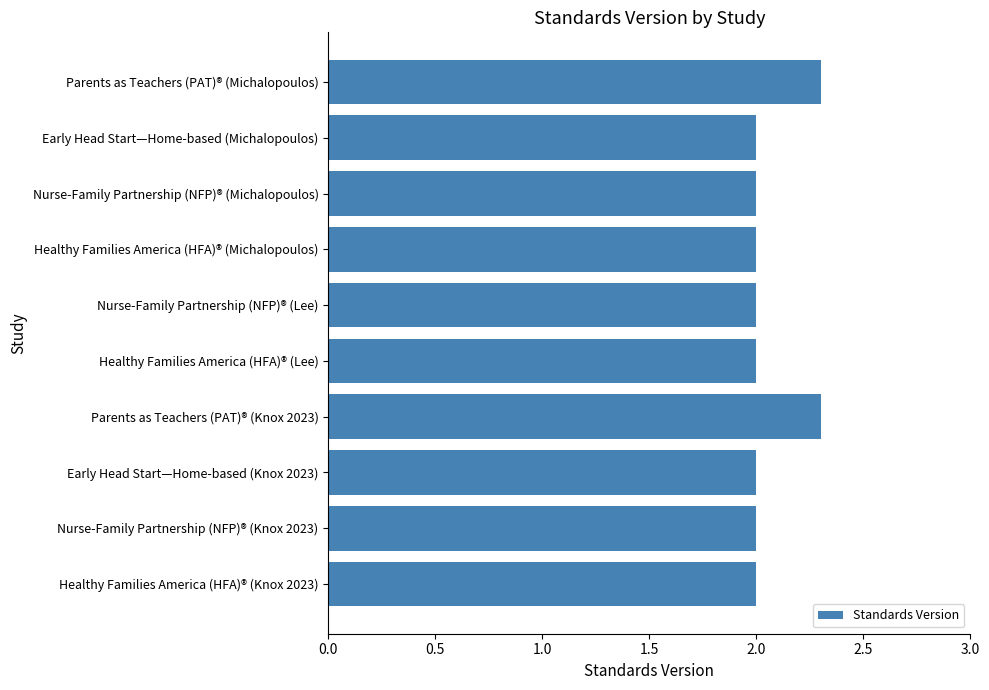

What is the average value?

2.1